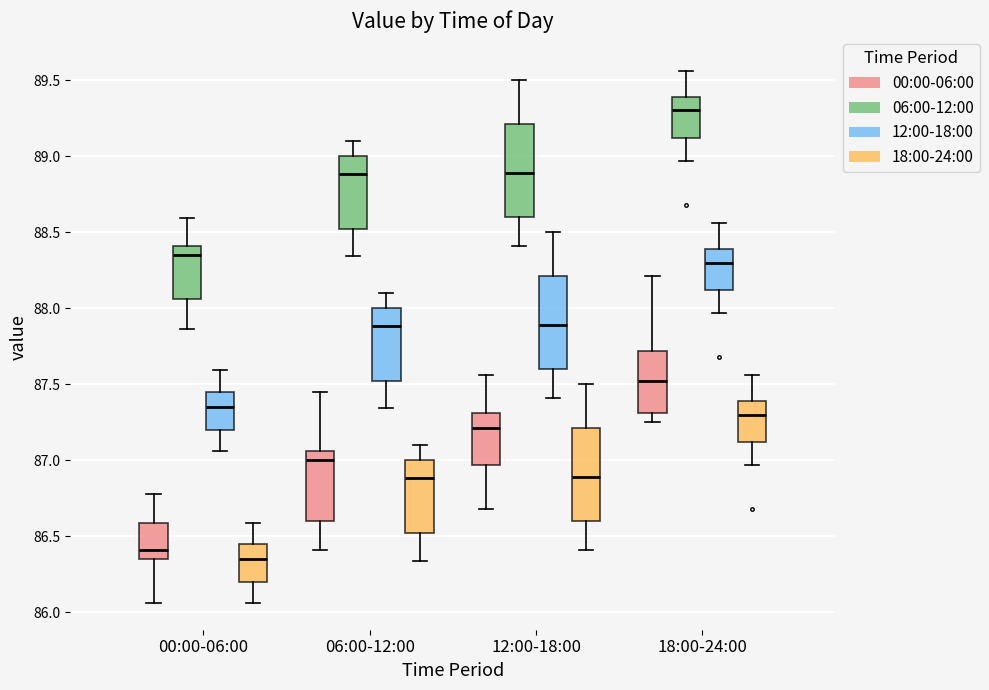

Reading left to right, read every box against the y-axis: the position of its median line, the range the box covers, and the ends of its whiskers. The values are not printed on the chart, so give them approximately, as read against the axis.

00:00-06:00 (00:00-06:00): median 86.40, box 86.35 to 86.60, whiskers 86.05 to 86.80
00:00-06:00 (06:00-12:00): median 88.35, box 88.05 to 88.40, whiskers 87.85 to 88.60
00:00-06:00 (12:00-18:00): median 87.35, box 87.20 to 87.45, whiskers 87.05 to 87.60
00:00-06:00 (18:00-24:00): median 86.35, box 86.20 to 86.45, whiskers 86.05 to 86.60
06:00-12:00 (00:00-06:00): median 87.00, box 86.60 to 87.05, whiskers 86.40 to 87.45
06:00-12:00 (06:00-12:00): median 88.90, box 88.50 to 89.00, whiskers 88.35 to 89.10
06:00-12:00 (12:00-18:00): median 87.90, box 87.50 to 88.00, whiskers 87.35 to 88.10
06:00-12:00 (18:00-24:00): median 86.90, box 86.50 to 87.00, whiskers 86.35 to 87.10
12:00-18:00 (00:00-06:00): median 87.20, box 86.95 to 87.30, whiskers 86.70 to 87.55
12:00-18:00 (06:00-12:00): median 88.90, box 88.60 to 89.20, whiskers 88.40 to 89.50
12:00-18:00 (12:00-18:00): median 87.90, box 87.60 to 88.20, whiskers 87.40 to 88.50
12:00-18:00 (18:00-24:00): median 86.90, box 86.60 to 87.20, whiskers 86.40 to 87.50
18:00-24:00 (00:00-06:00): median 87.50, box 87.30 to 87.70, whiskers 87.25 to 88.20
18:00-24:00 (06:00-12:00): median 89.30, box 89.10 to 89.40, whiskers 88.95 to 89.55
18:00-24:00 (12:00-18:00): median 88.30, box 88.10 to 88.40, whiskers 87.95 to 88.55
18:00-24:00 (18:00-24:00): median 87.30, box 87.10 to 87.40, whiskers 86.95 to 87.55